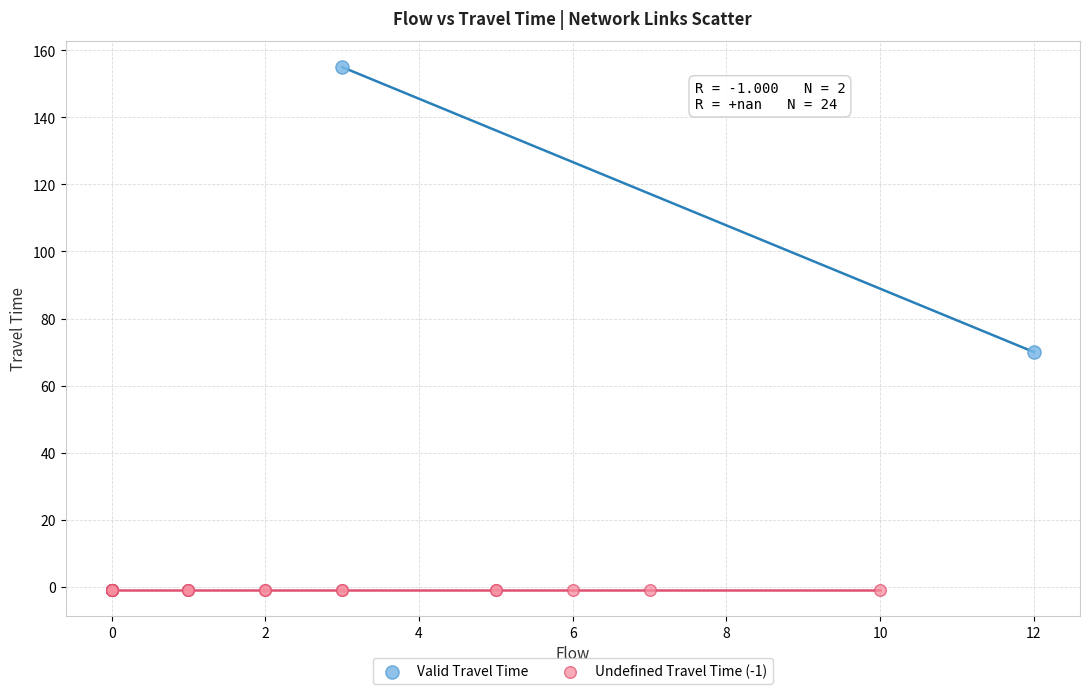

Which series reaches the maximum Y coordinate?

Valid Travel Time